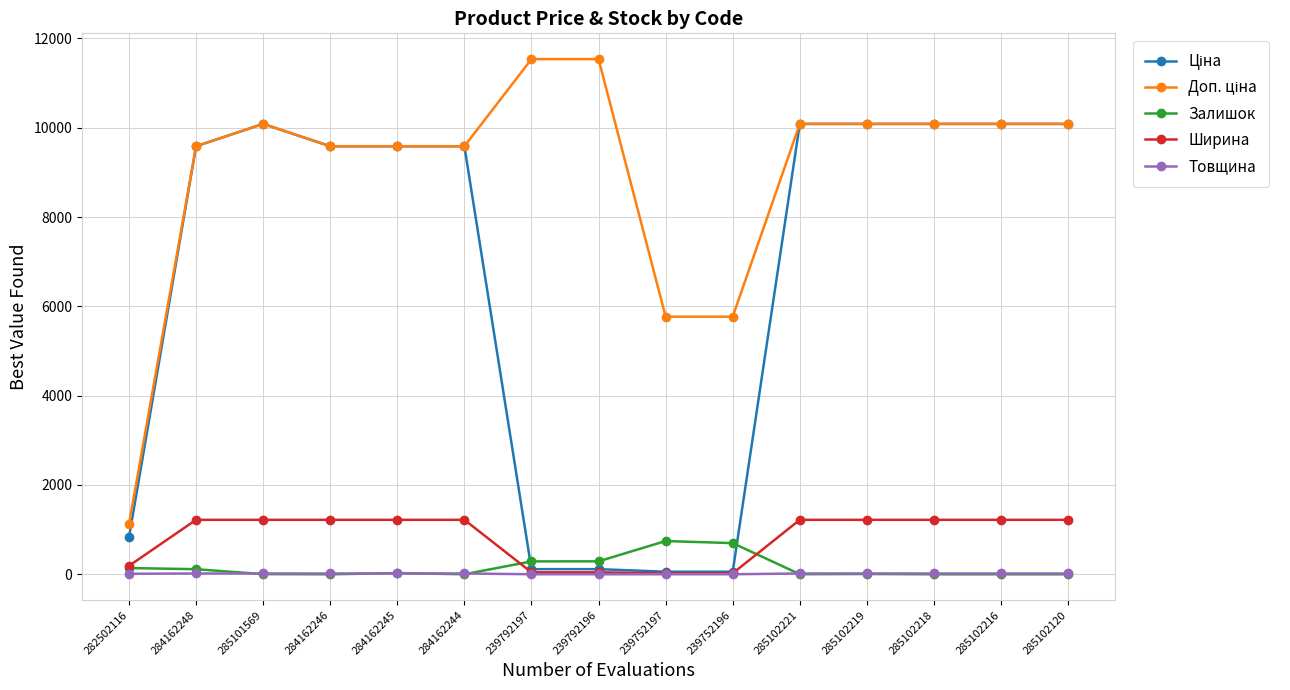

True or false: Ширина has a value of 1220.0 at 284162244.

True